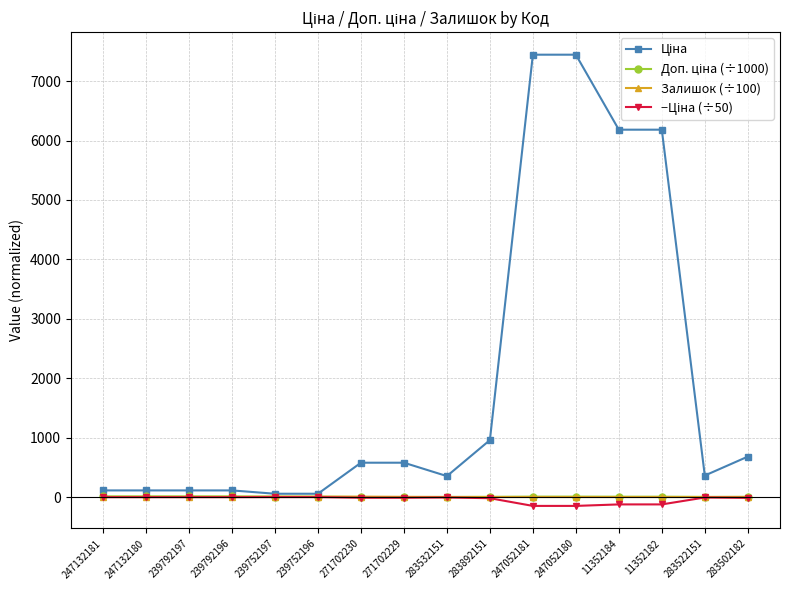

Is it true that Залишок (÷100) equals 1.1 at 283502182?

True